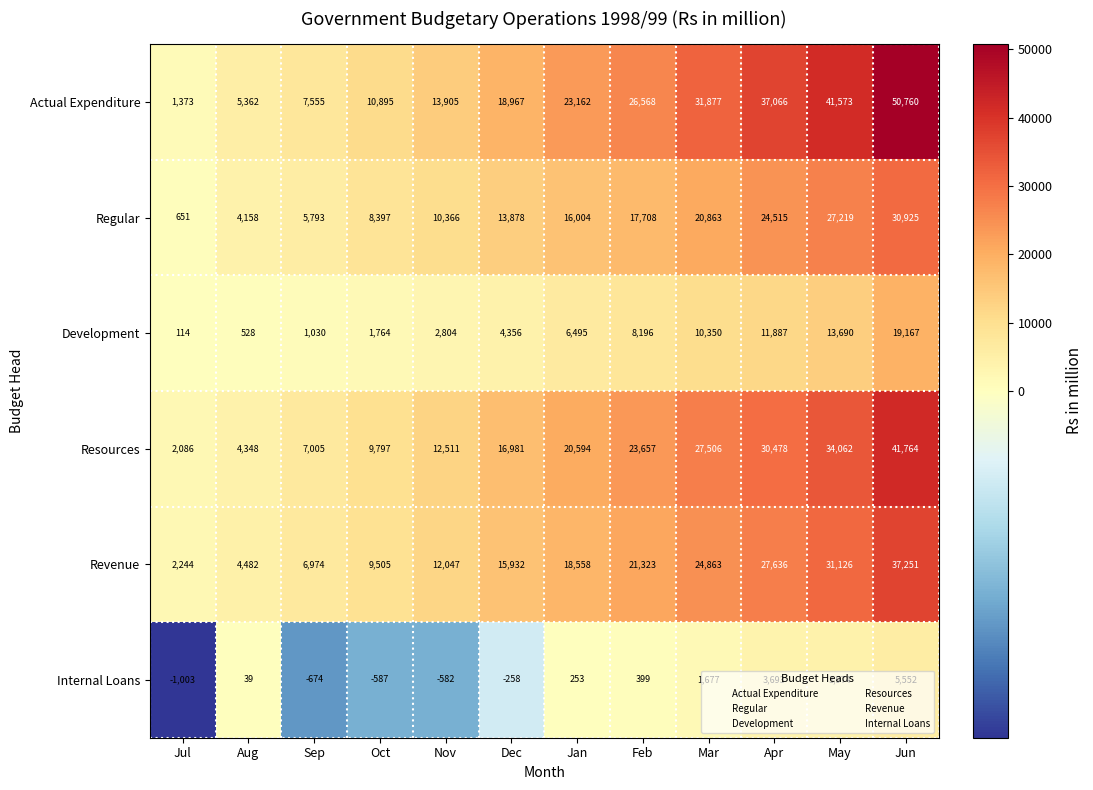

At which category is the sum across all series the highest?

Jun